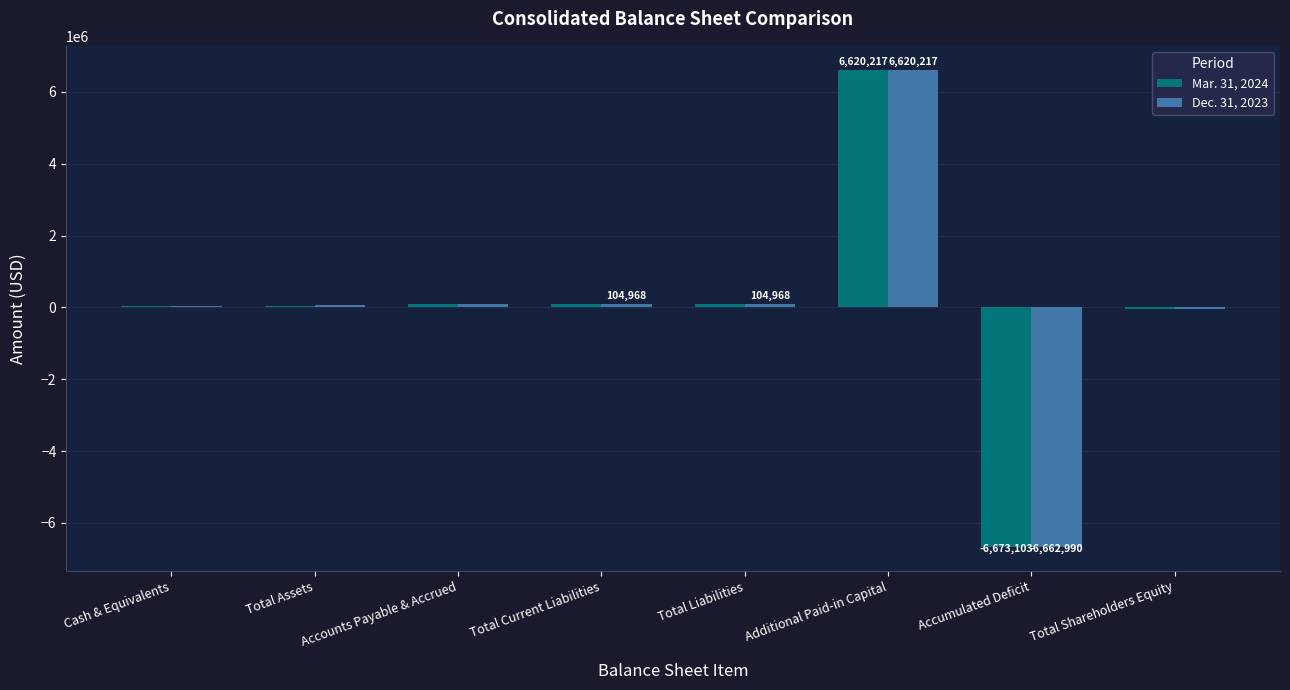

True or false: Mar. 31, 2024 has a value of -6673103 at Accumulated Deficit.

True